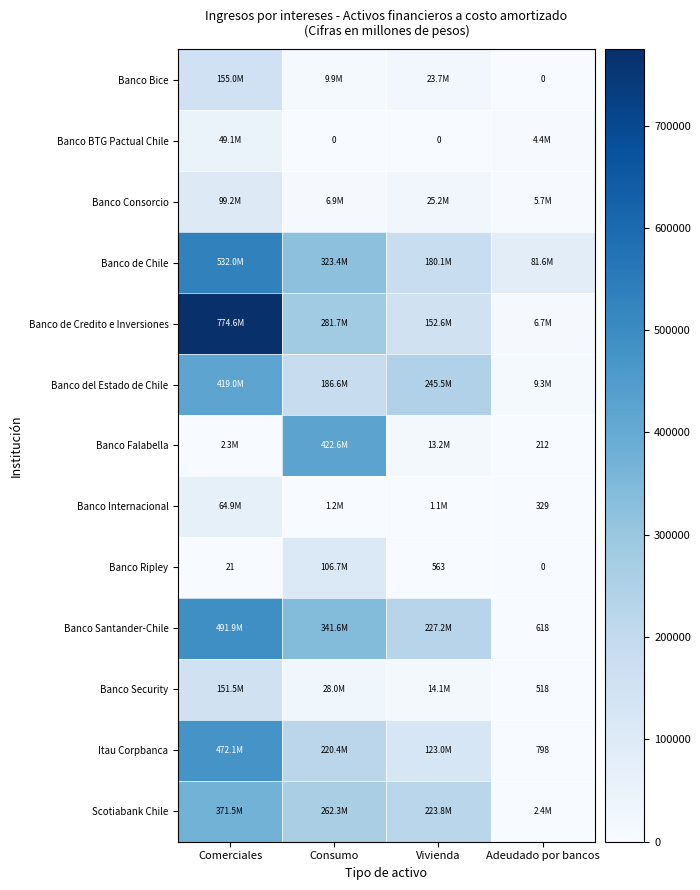

How many data points does each series have?

4